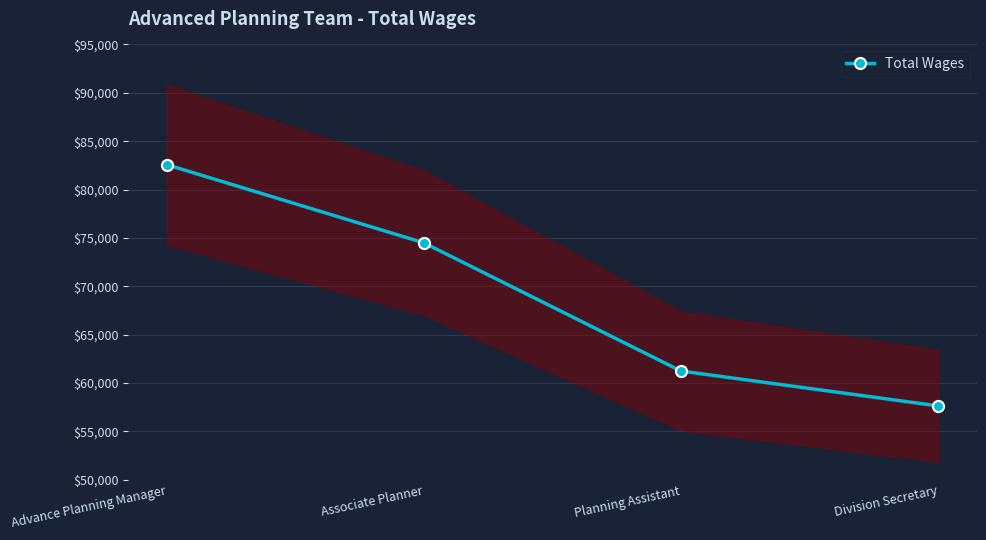

Is this an area chart (filled region under the line)?

No